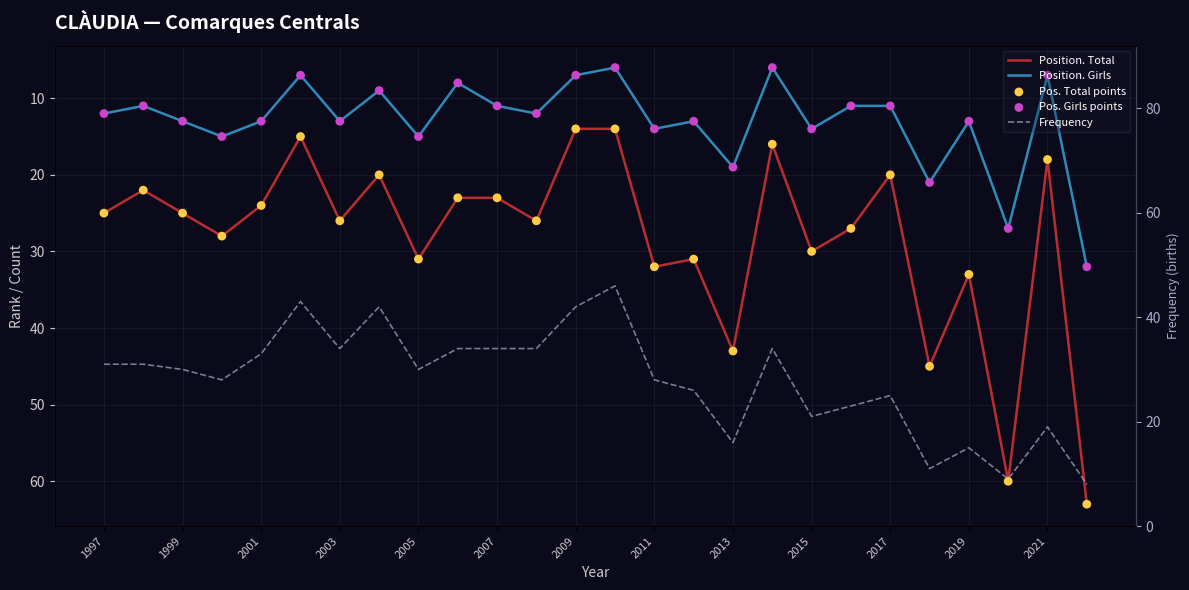

What are all the series names shown in the legend?

Position. Total, Position. Girls, Pos. Total points, Pos. Girls points, Frequency